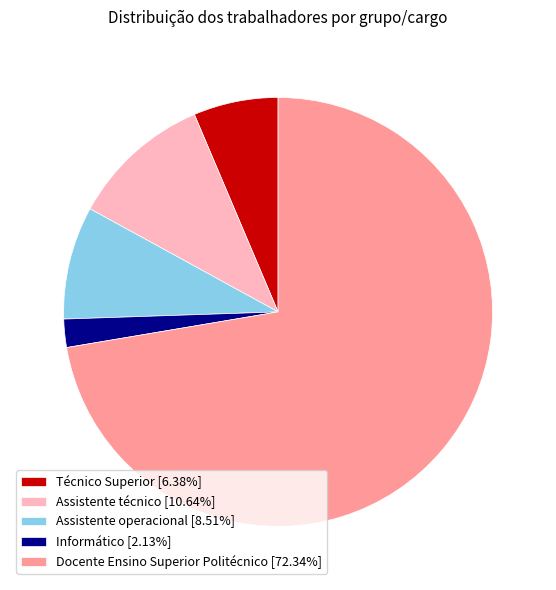

What is the ratio of the value at Técnico Superior [6.38%] to the value at Assistente técnico [10.64%]?

0.6